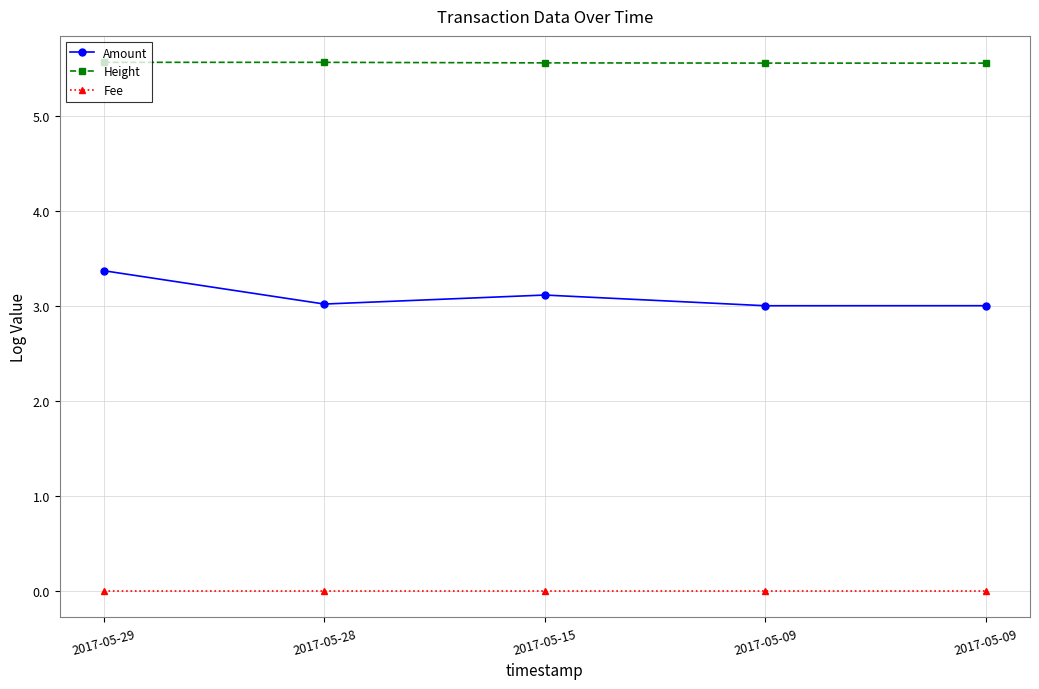

True or false: Amount and Fee cross at least once.

False